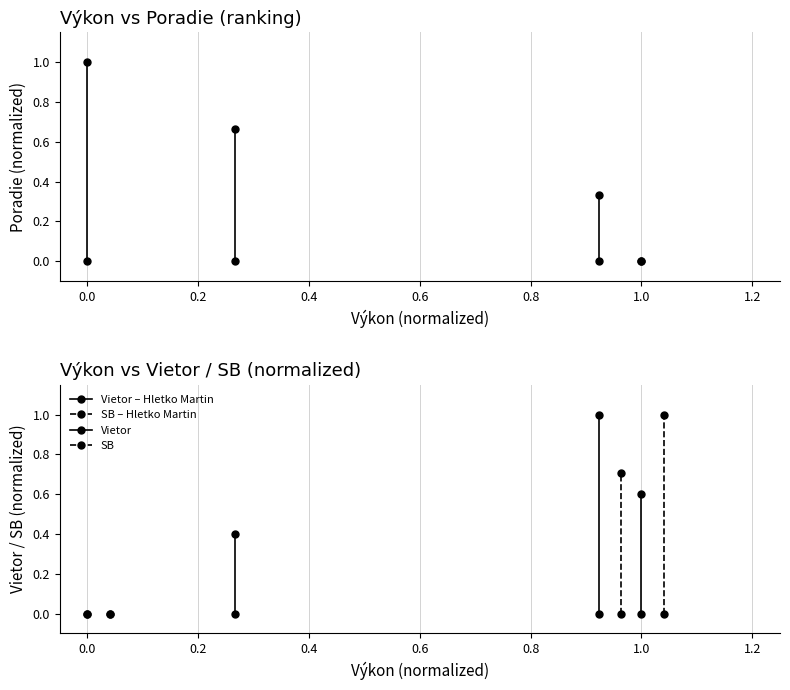

Is this an area chart (filled region under the line)?

No